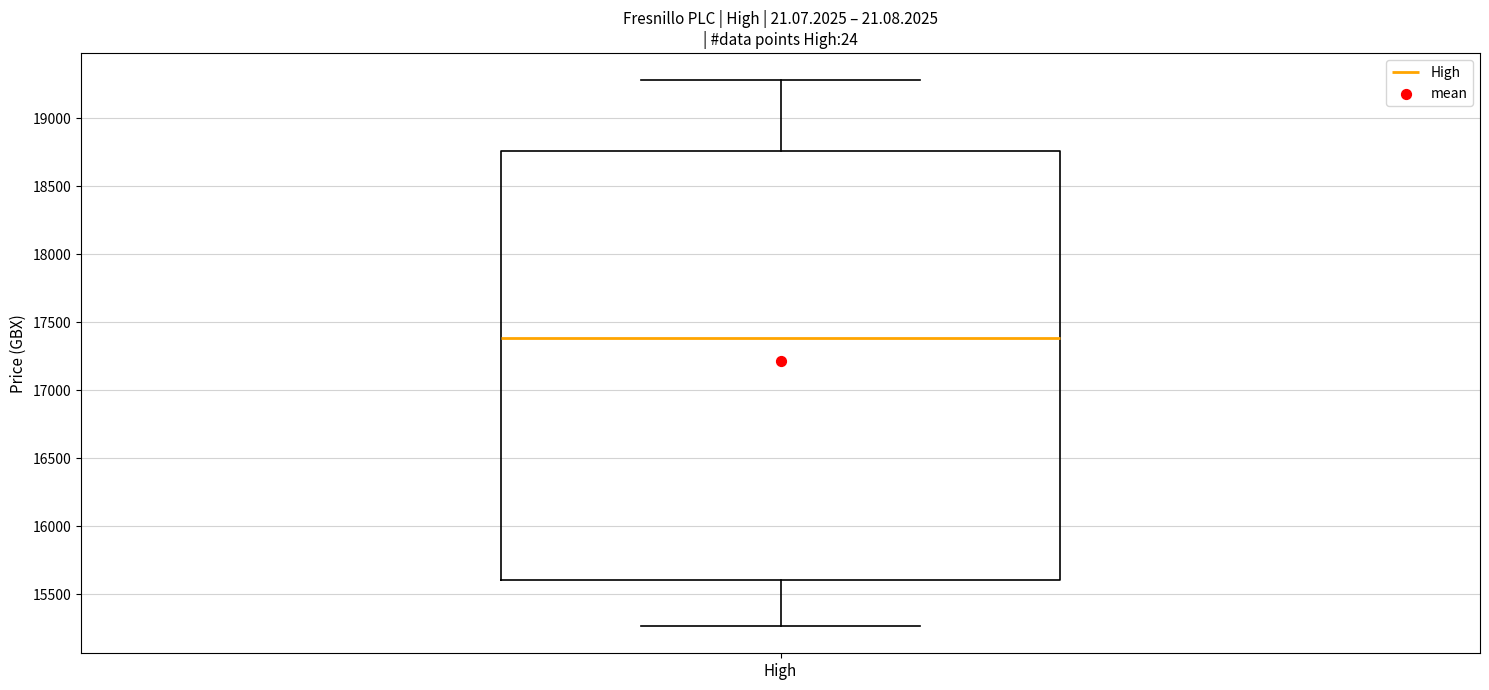

Where is the upper edge of the box for High on the y-axis? The values are not printed on the chart, so give them approximately, as read against the axis.

18750